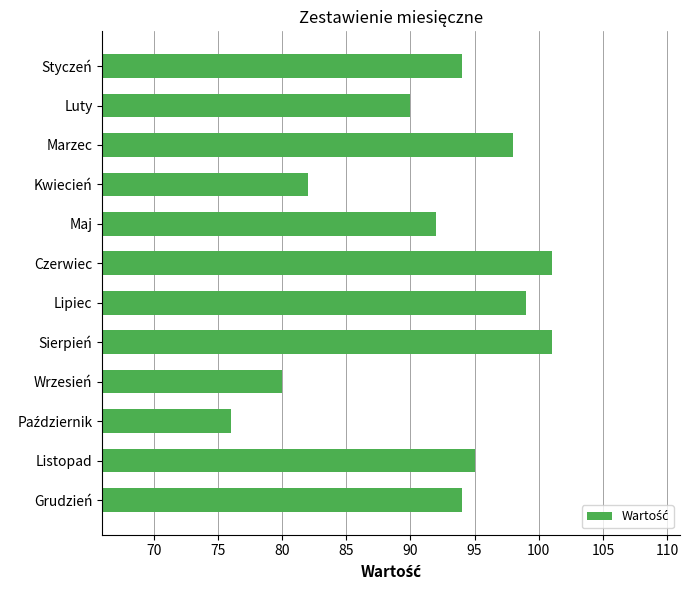

Is it true that the value at Grudzień is 126?

False